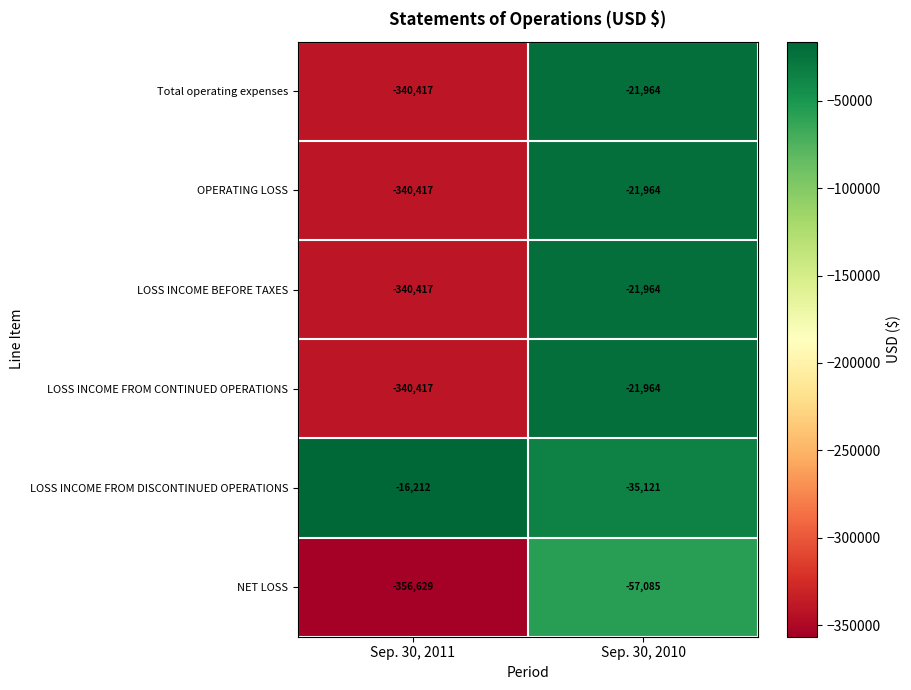

Where is OPERATING LOSS nearest to the value -181190?

Sep. 30, 2010